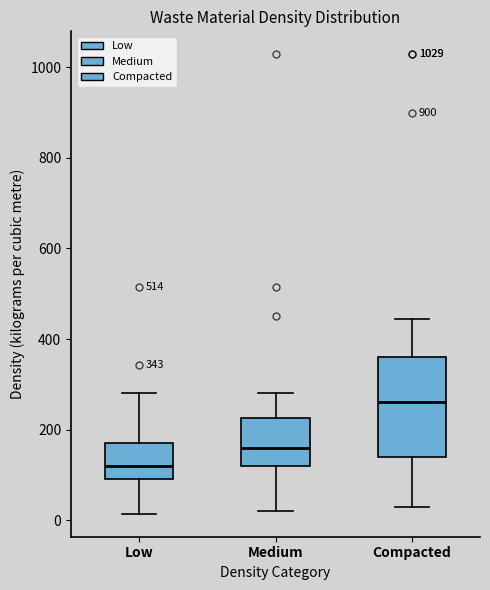

Which box has the highest median line?

Compacted